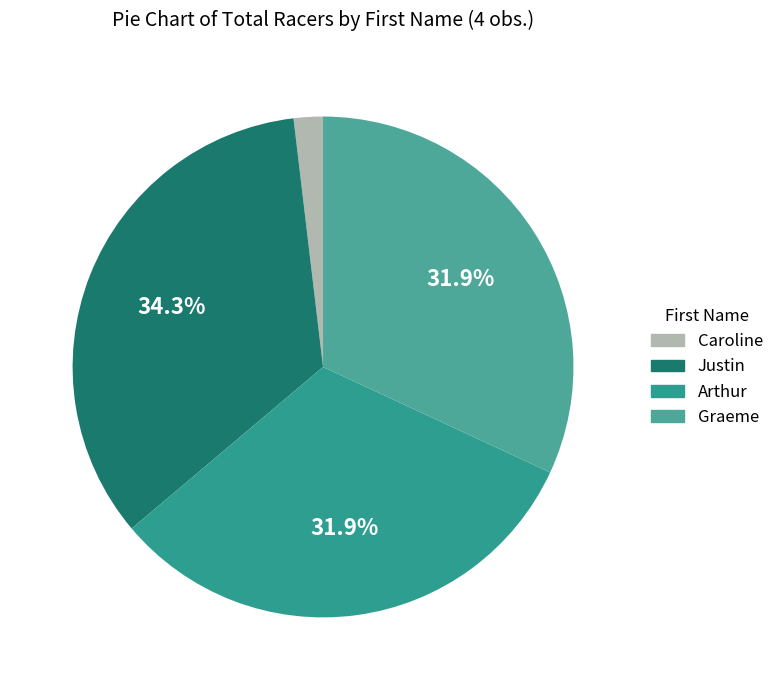

What is the total percentage of Caroline and Justin?

36.2%